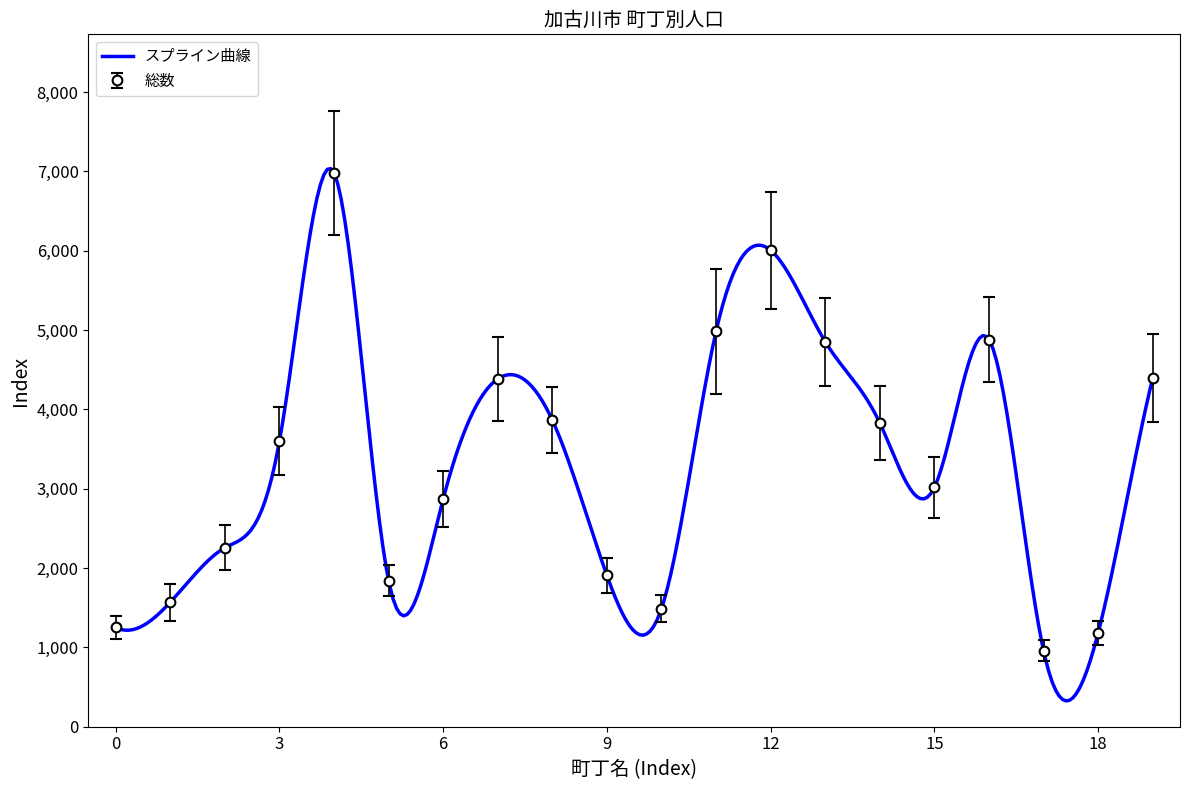

Is this an area chart (filled region under the line)?

No